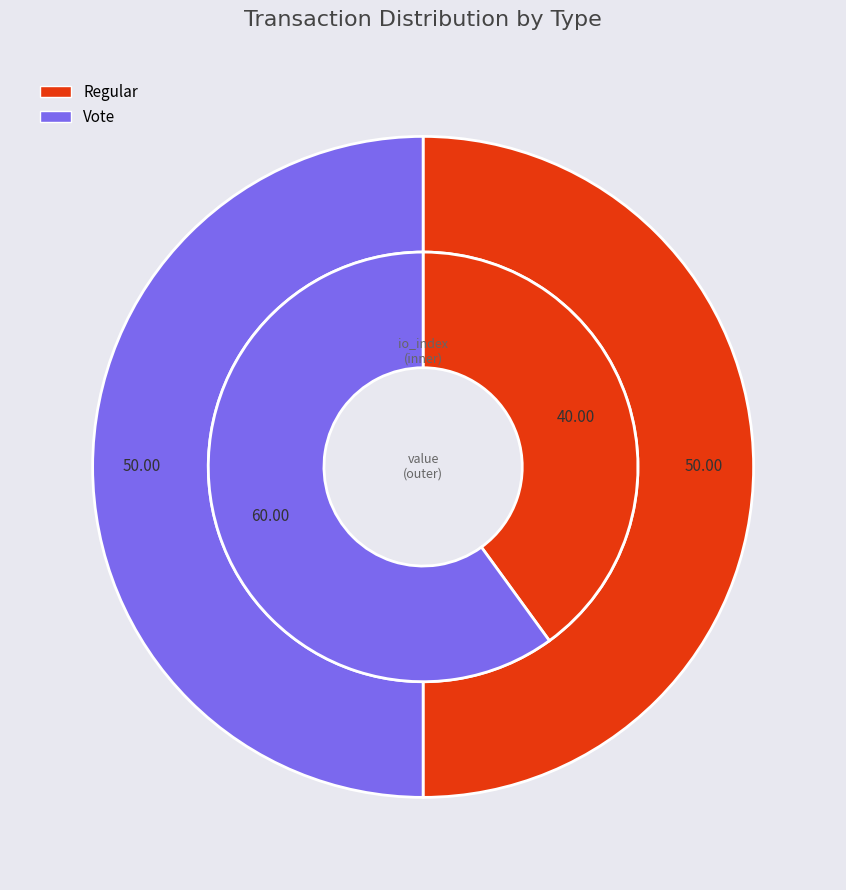

What is the smallest slice in the pie chart?

Regular